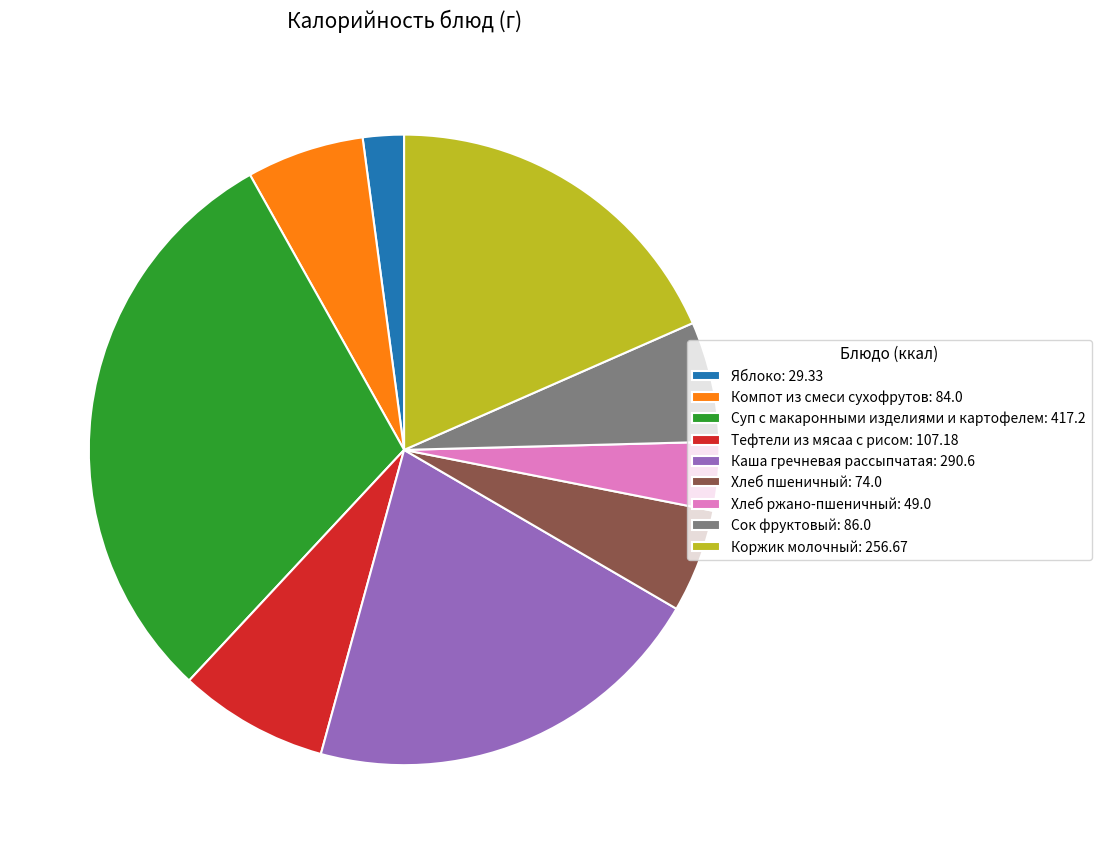

Count the number of slices in the pie.

9